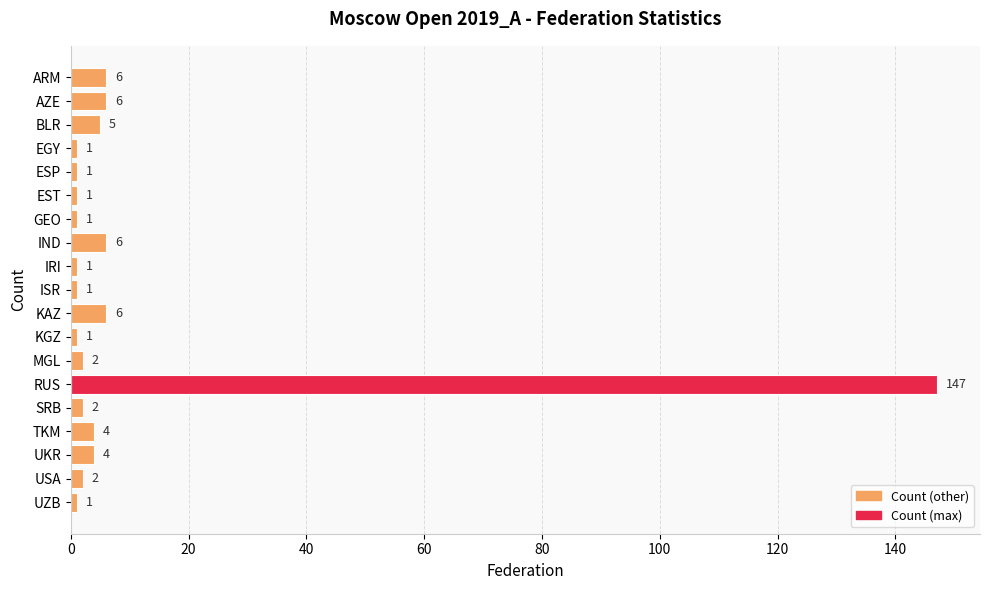

How many categories are shown in the chart?

19